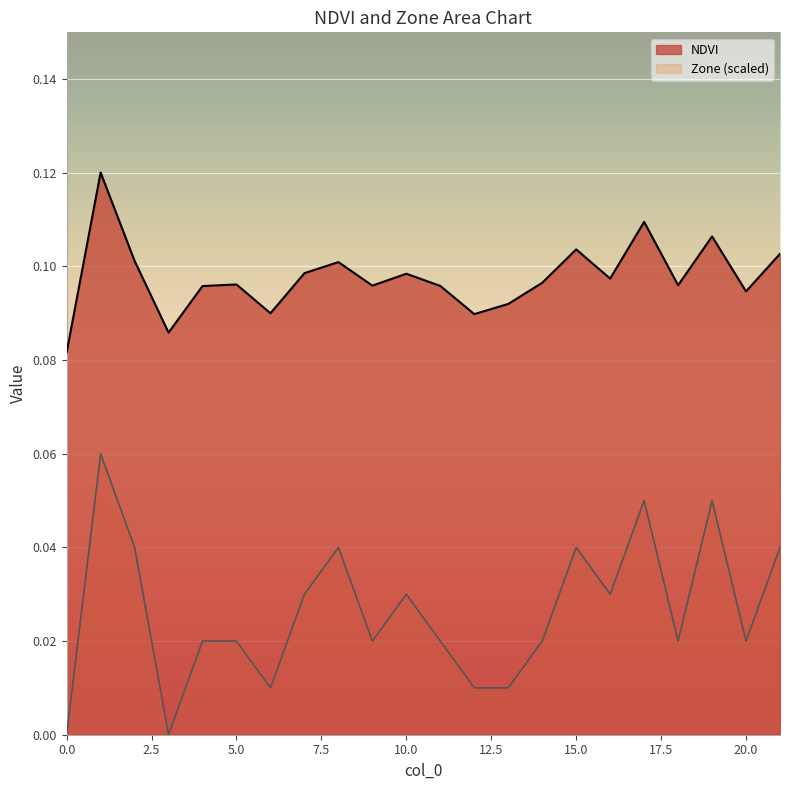

Reading left to right, list all the values displayed in this chart.

NDVI: 0.1	0.1	0.1	0.1	0.1	0.1	0.1	0.1	0.1	0.1	0.1	0.1	0.1	0.1	0.1	0.1	0.1	0.1	0.1	0.1	0.1	0.1
Zone: 0.0	0.1	0.0	0.0	0.0	0.0	0.0	0.0	0.0	0.0	0.0	0.0	0.0	0.0	0.0	0.0	0.0	0.1	0.0	0.1	0.0	0.0